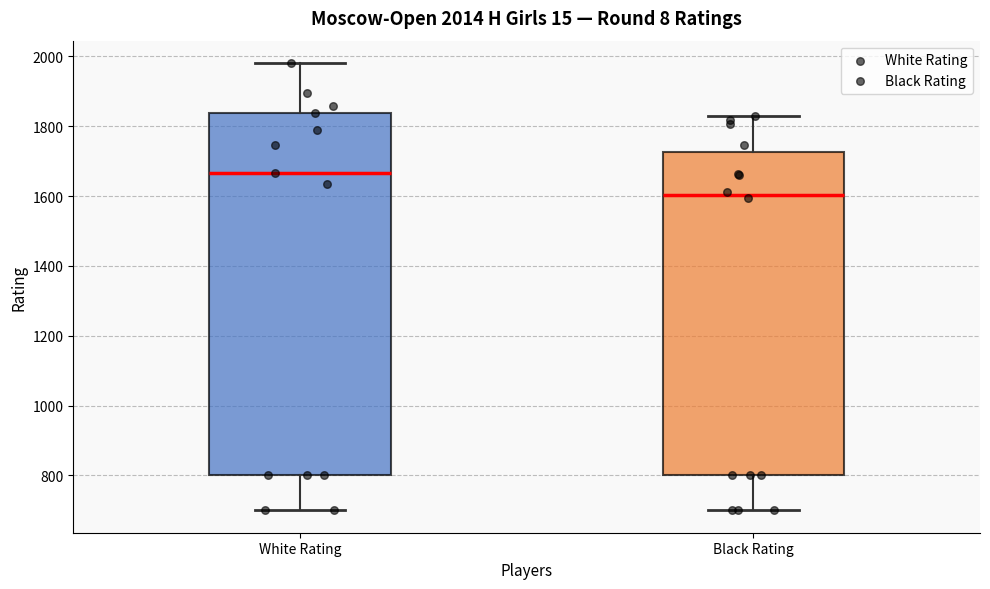

Which box's median line is the highest?

White Rating